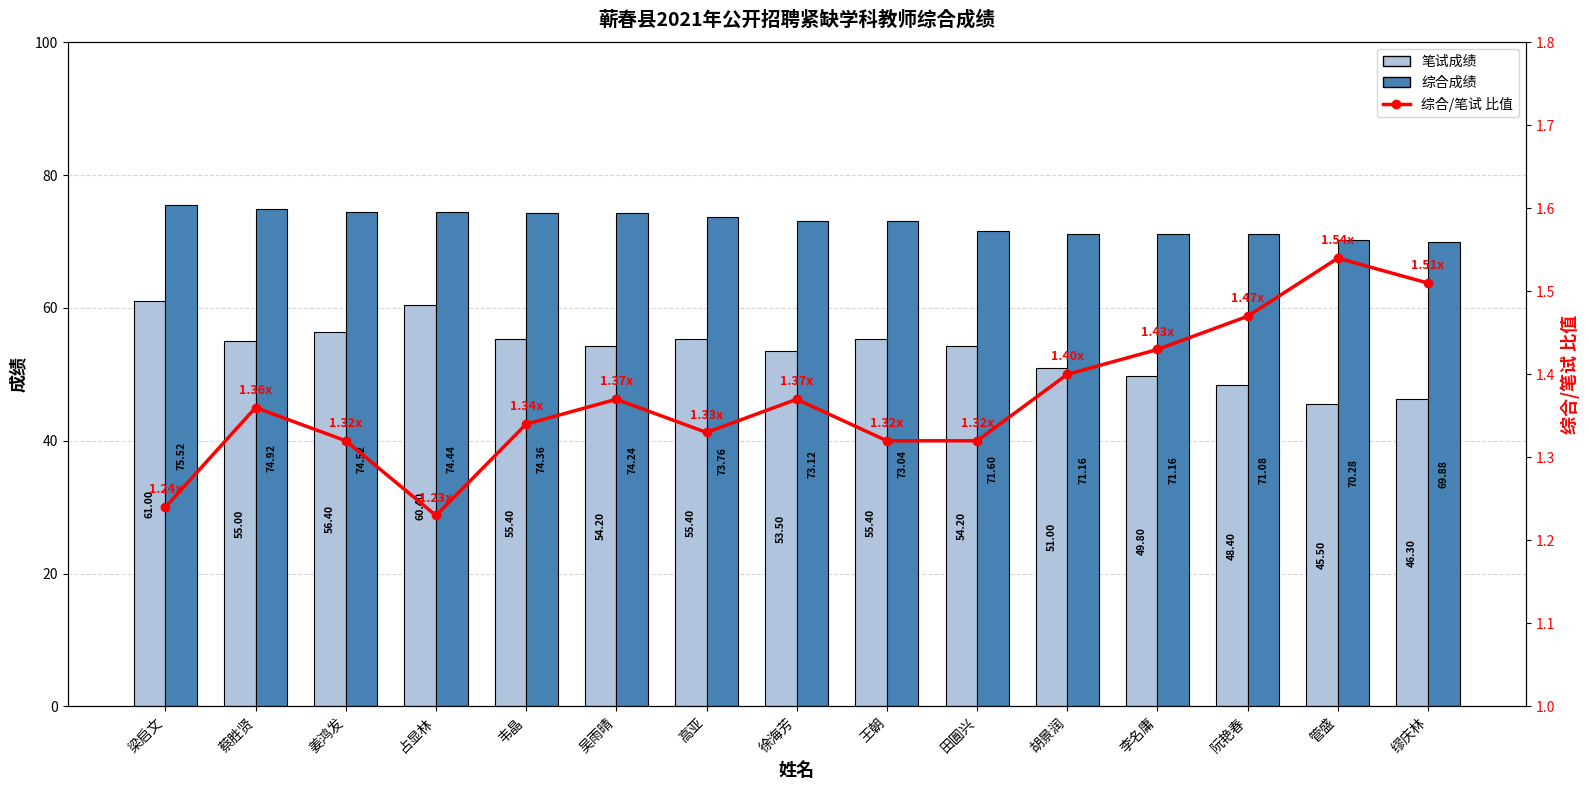

What is the greatest value displayed?

75.5